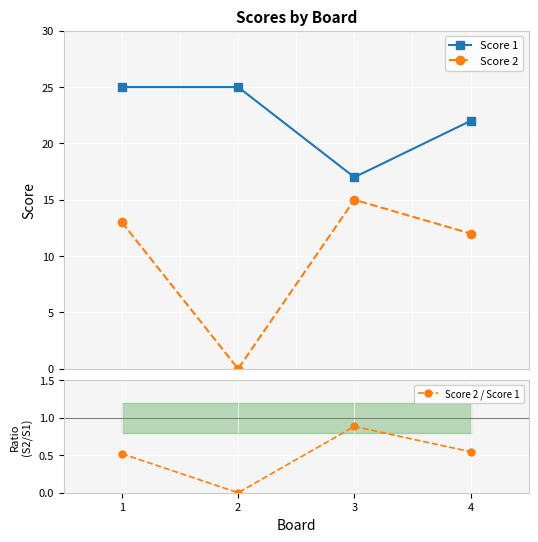

True or false: Score 1 has more than 2 interior local peaks.

False